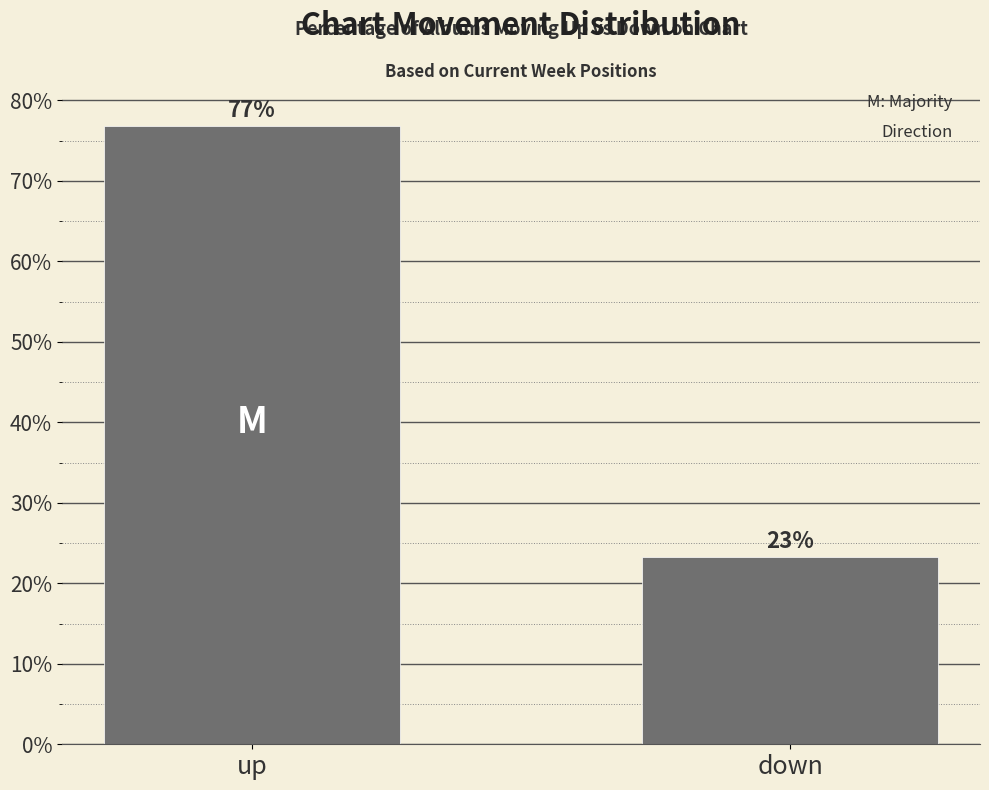

How many bars are there in total?

2